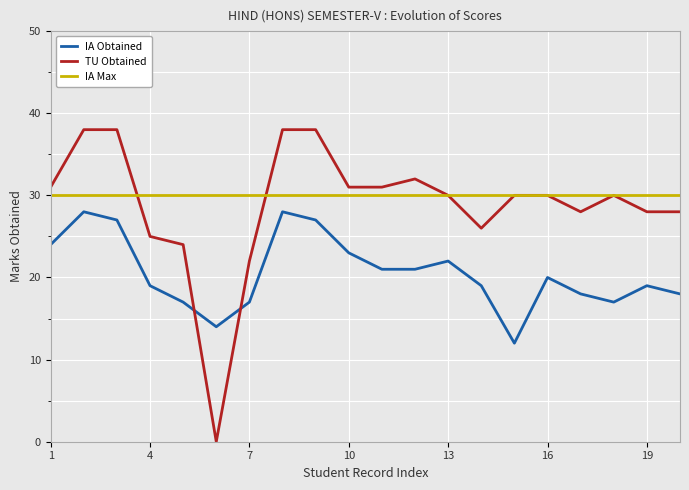

Reading left to right, extract all data points from this chart.

IA Obtained: 24	28	27	19	17	14	17	28	27	23	21	21	22	19	12	20	18	17	19	18
TU Obtained: 31	38	38	25	24	0	22	38	38	31	31	32	30	26	30	30	28	30	28	28
IA Max: 30	30	30	30	30	30	30	30	30	30	30	30	30	30	30	30	30	30	30	30